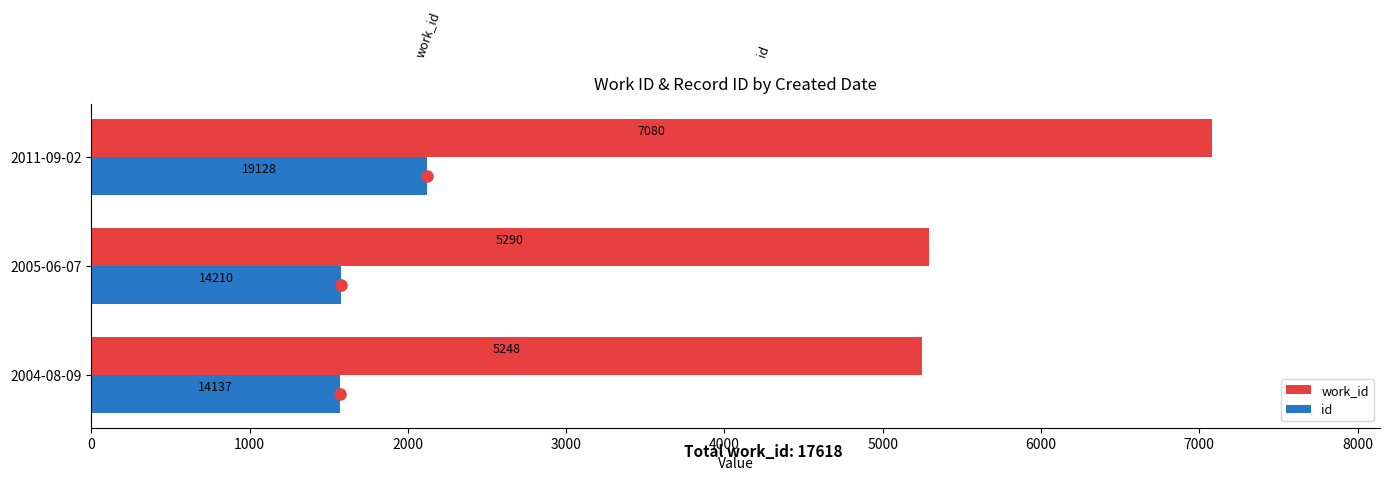

Which series changed the most between 2004-08-09 and 2011-09-02?

work_id